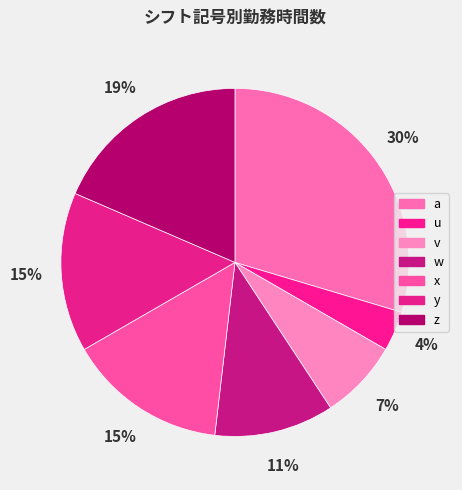

The v slice represents 22% of the pie. True or false?

False